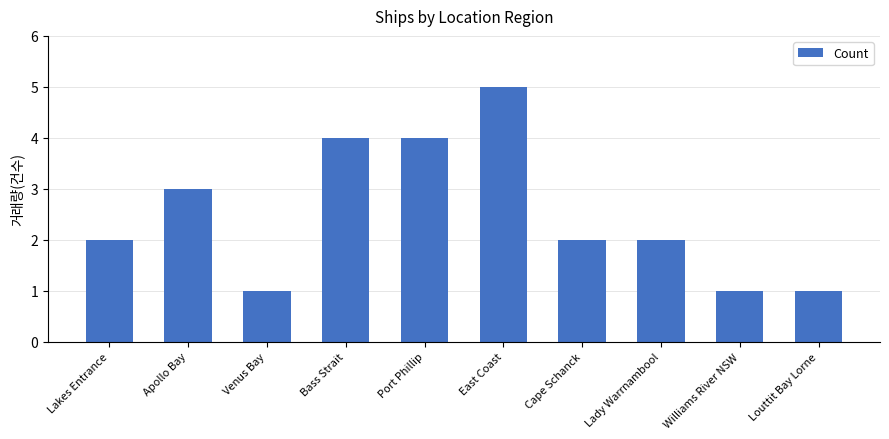

What is the greatest value displayed?

5